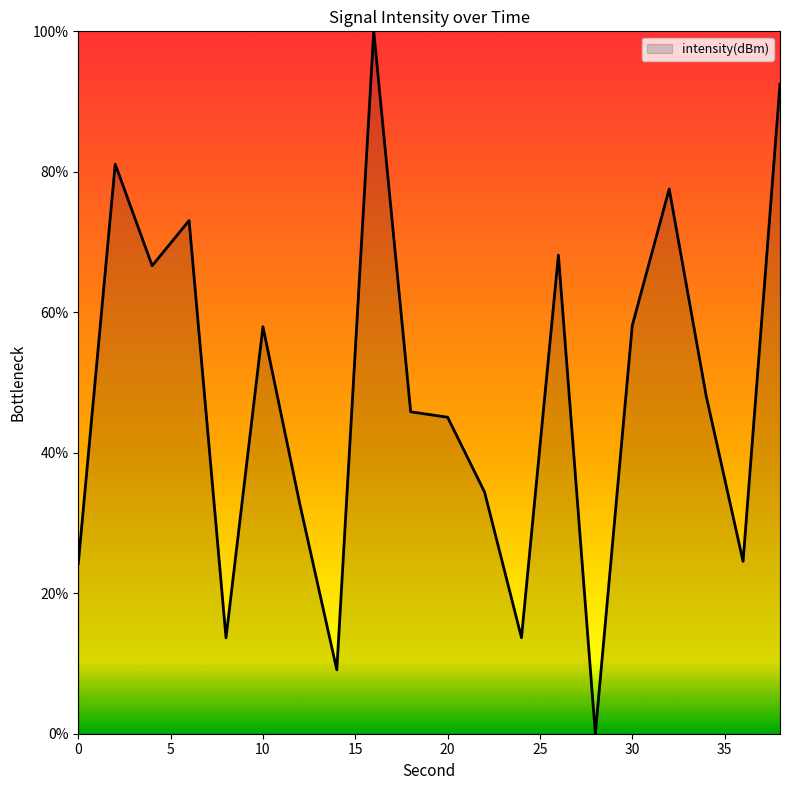

What is the greatest value displayed?

100.0